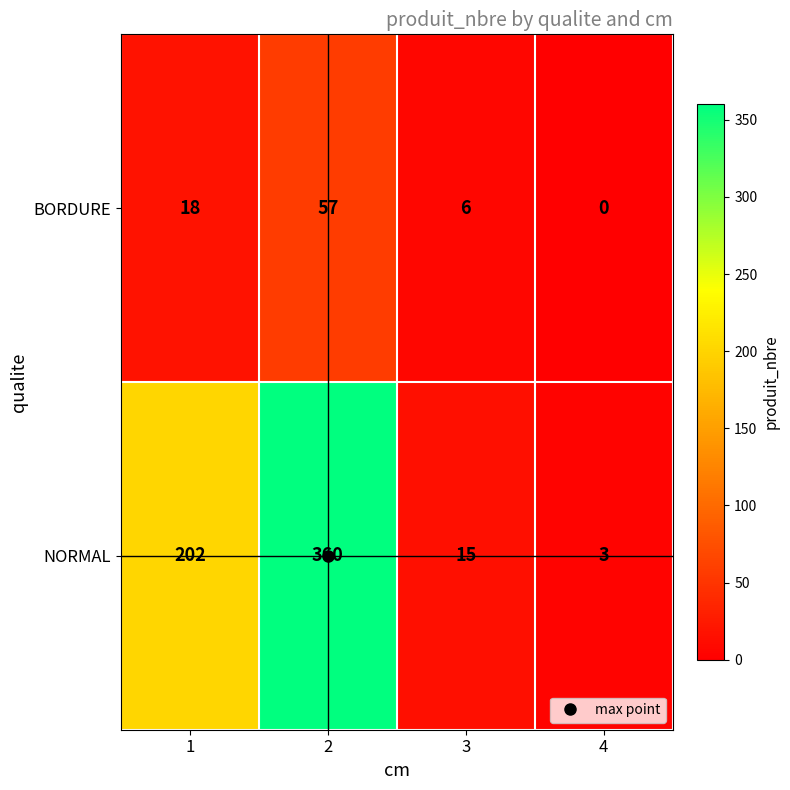

Rank the series at 4 from highest to lowest value.

NORMAL, BORDURE